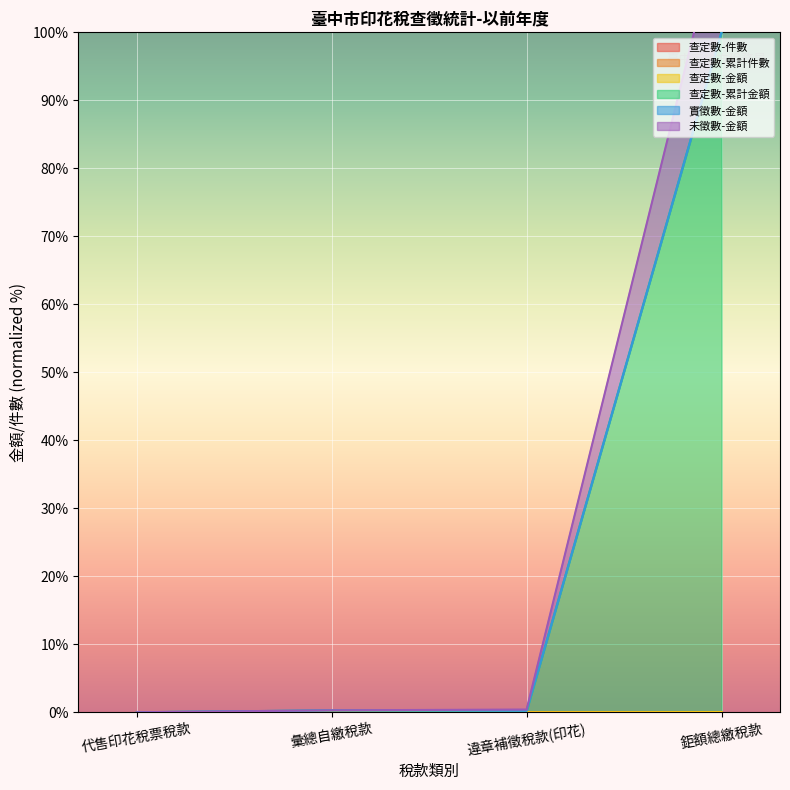

Count the number of categories in the chart.

4